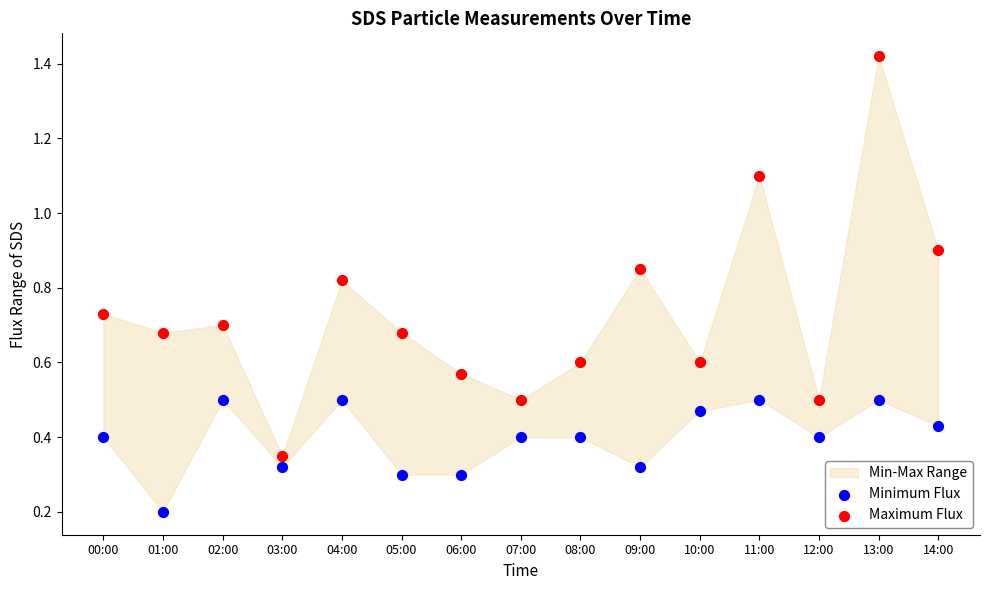

Across all data points, what is the range of Y values (max minus min)?

1.2